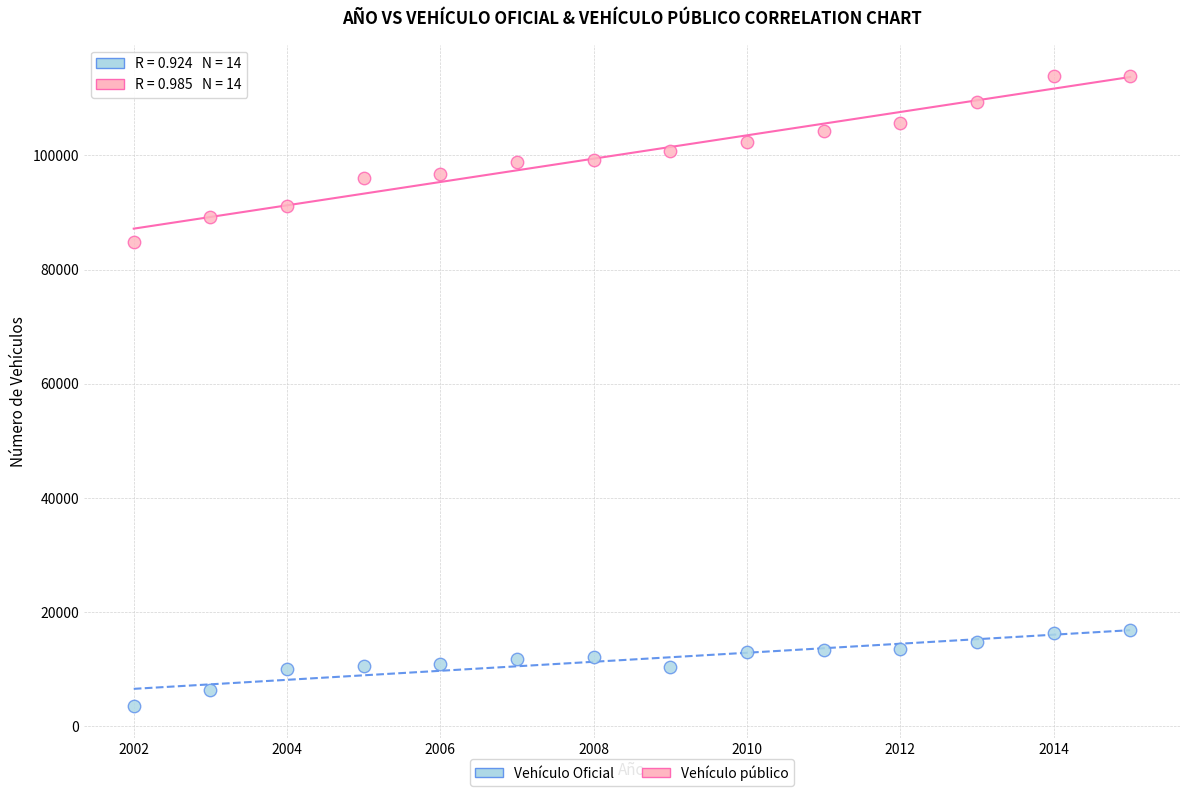

Across all data points, what is the range of X values (max minus min)?

13